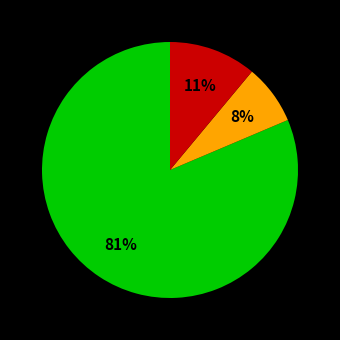

Does any single category account for the majority?

Yes